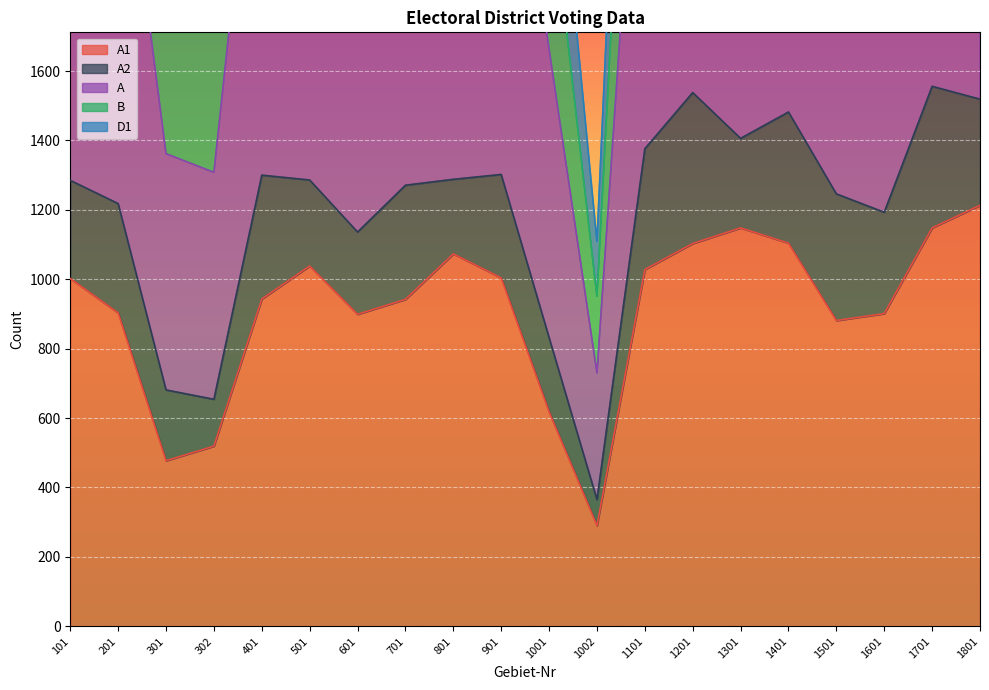

At how many categories does at least one series exceed 3820?

10